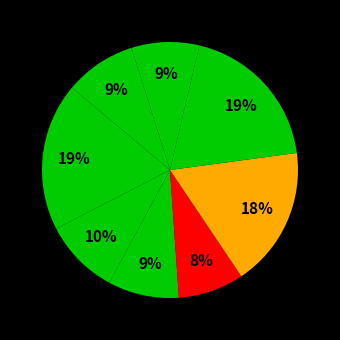

Count the number of slices in the pie.

8